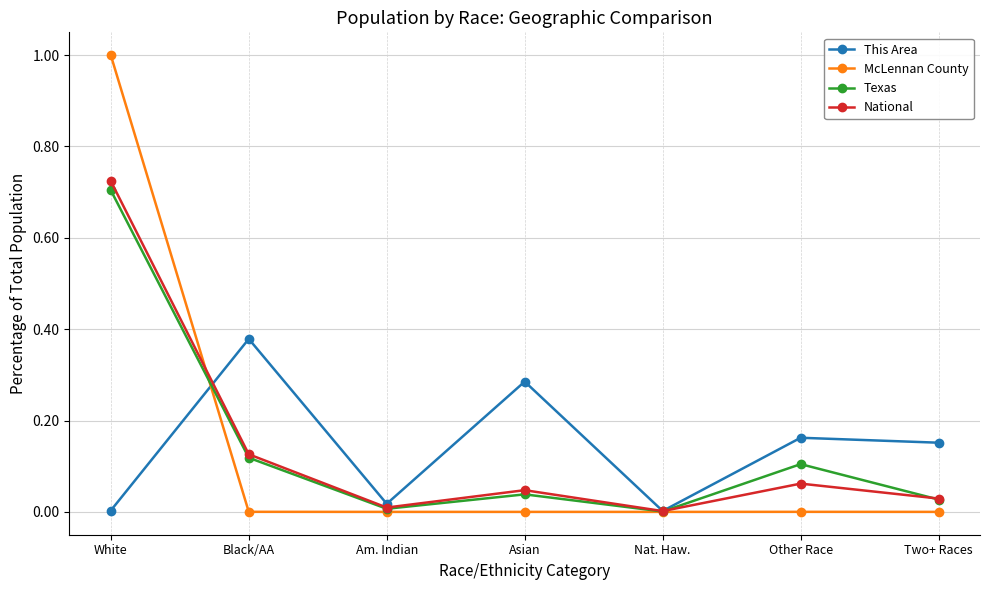

What is the maximum value for McLennan County?

1.0